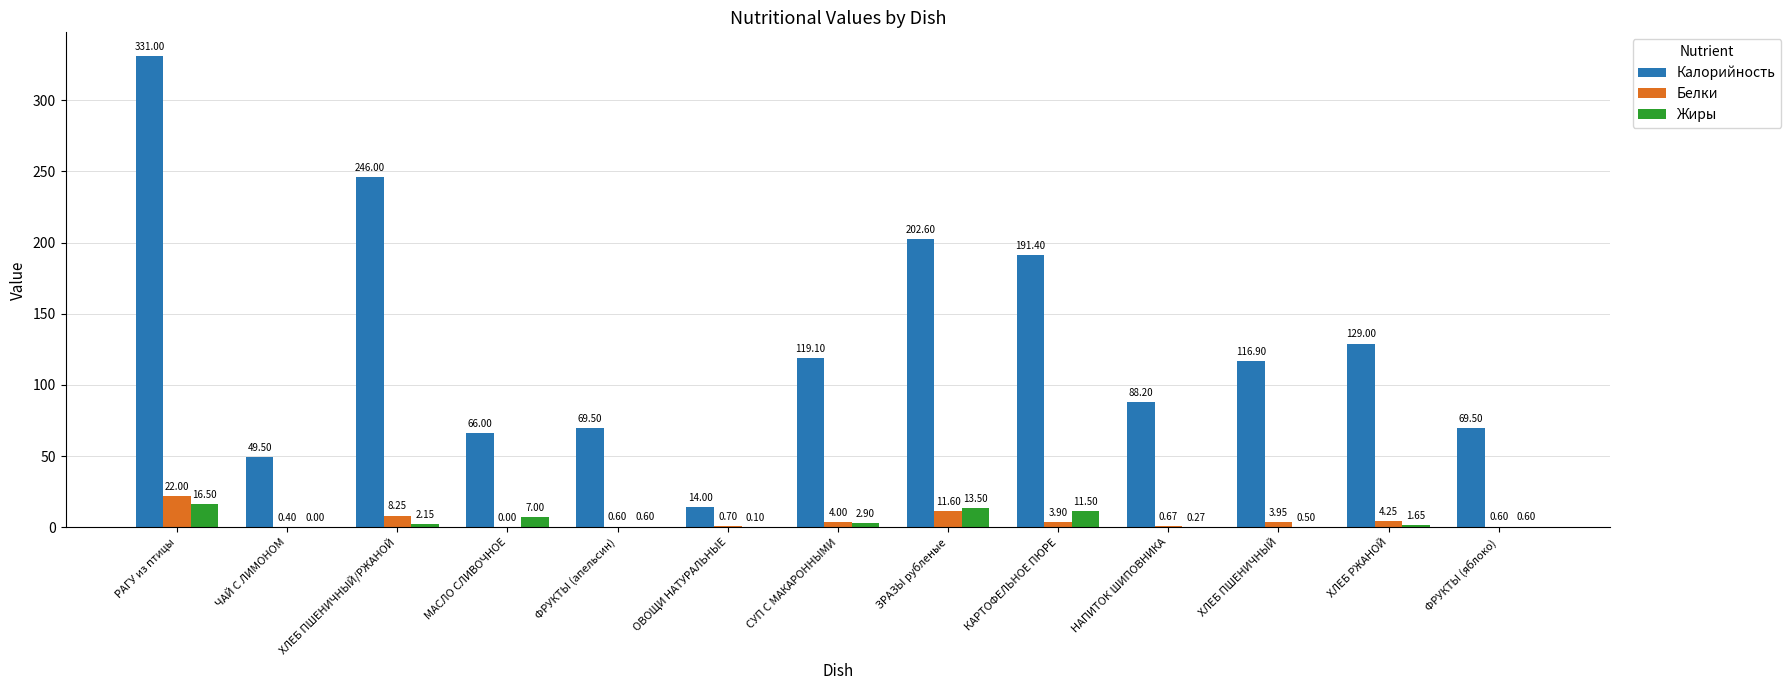

Between РАГУ из птицы and ФРУКТЫ (яблоко), which series saw the biggest shift?

Калорийность